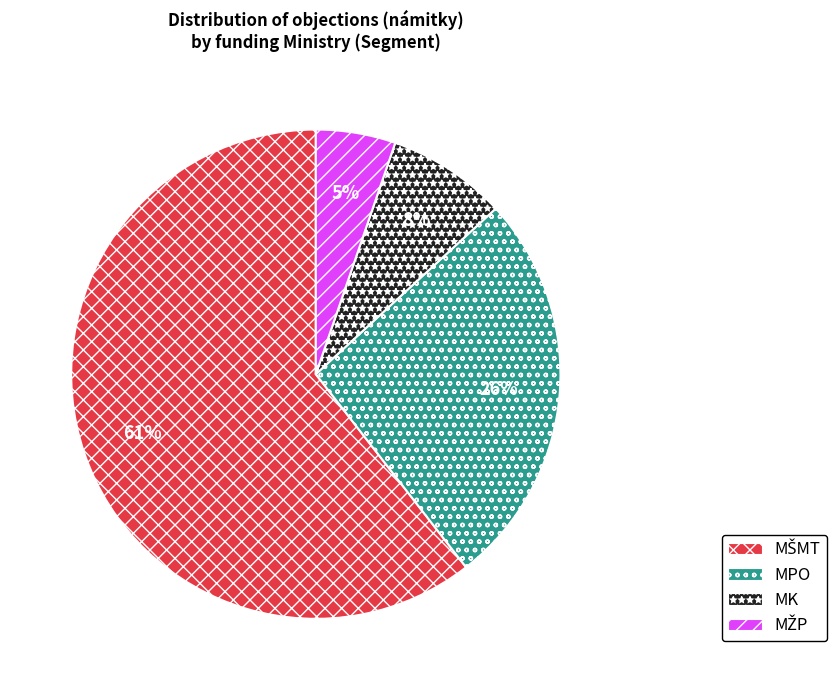

Which has a higher value, MPO or MK?

MPO